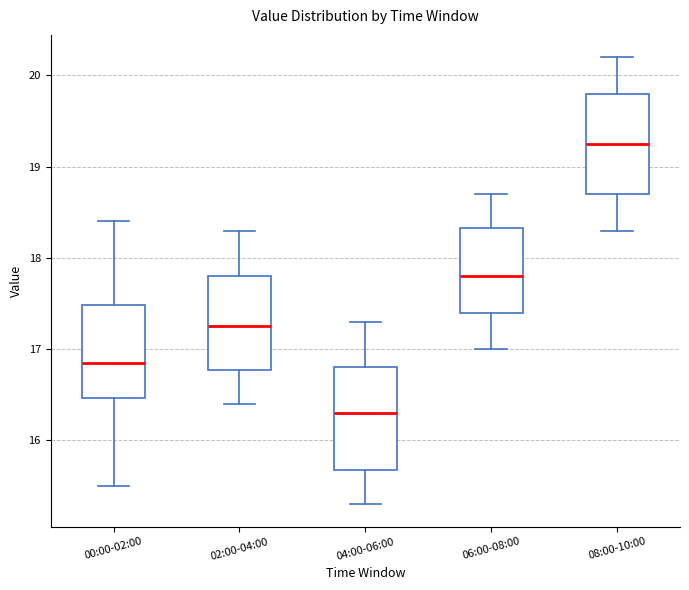

Reading left to right, read every box against the y-axis: the position of its median line, the range the box covers, and the ends of its whiskers. The values are not printed on the chart, so give them approximately, as read against the axis.

00:00-02:00: median 16.9, box 16.5 to 17.5, whiskers 15.5 to 18.4
02:00-04:00: median 17.3, box 16.8 to 17.8, whiskers 16.4 to 18.3
04:00-06:00: median 16.3, box 15.7 to 16.8, whiskers 15.3 to 17.3
06:00-08:00: median 17.8, box 17.4 to 18.3, whiskers 17.0 to 18.7
08:00-10:00: median 19.3, box 18.7 to 19.8, whiskers 18.3 to 20.2